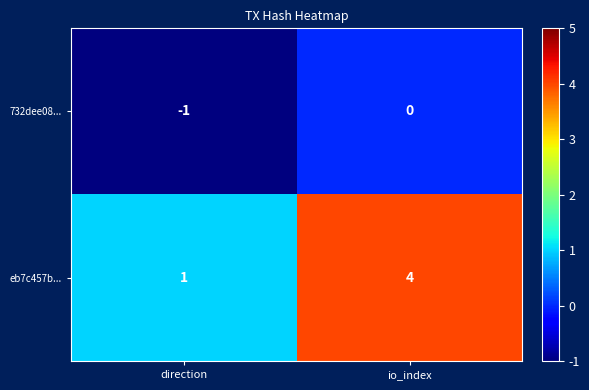

Where is 732dee08... nearest to the value 0?

io_index